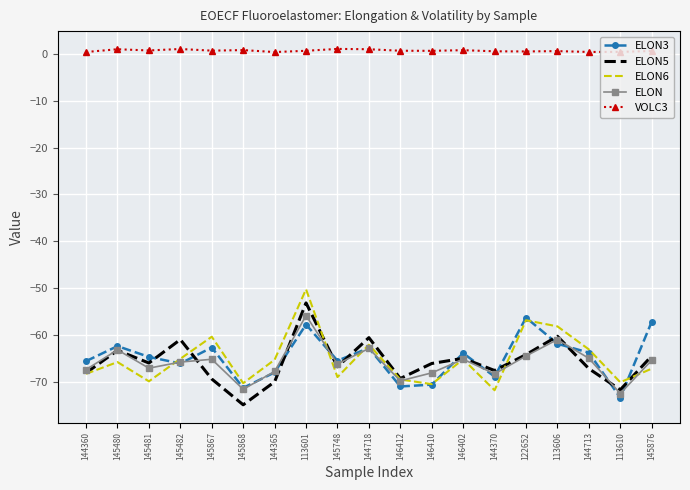

What is the average value of the ELON series?

-65.8